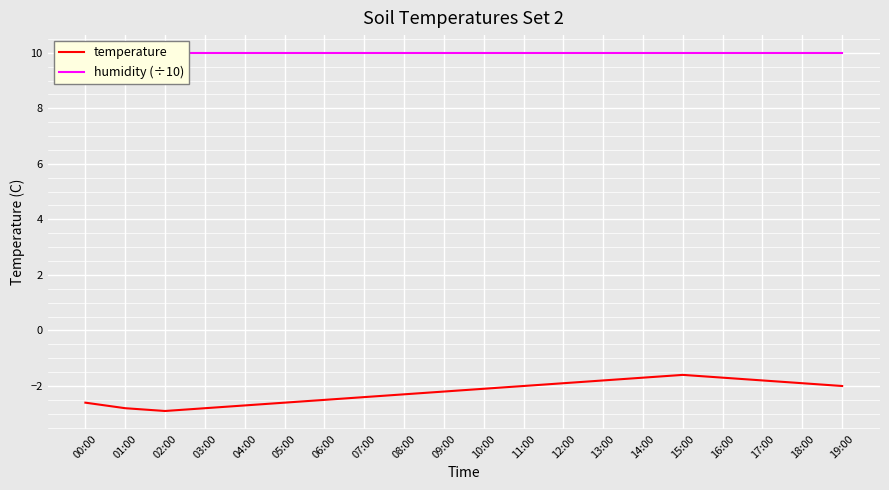

What is the difference between the highest and lowest values at 15:00?

11.6